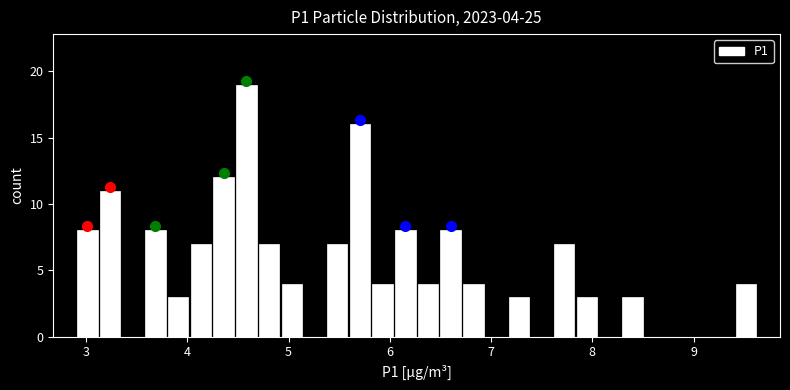

Read against the x-axis, roughly where is the centre of the tallest bar?

4.6